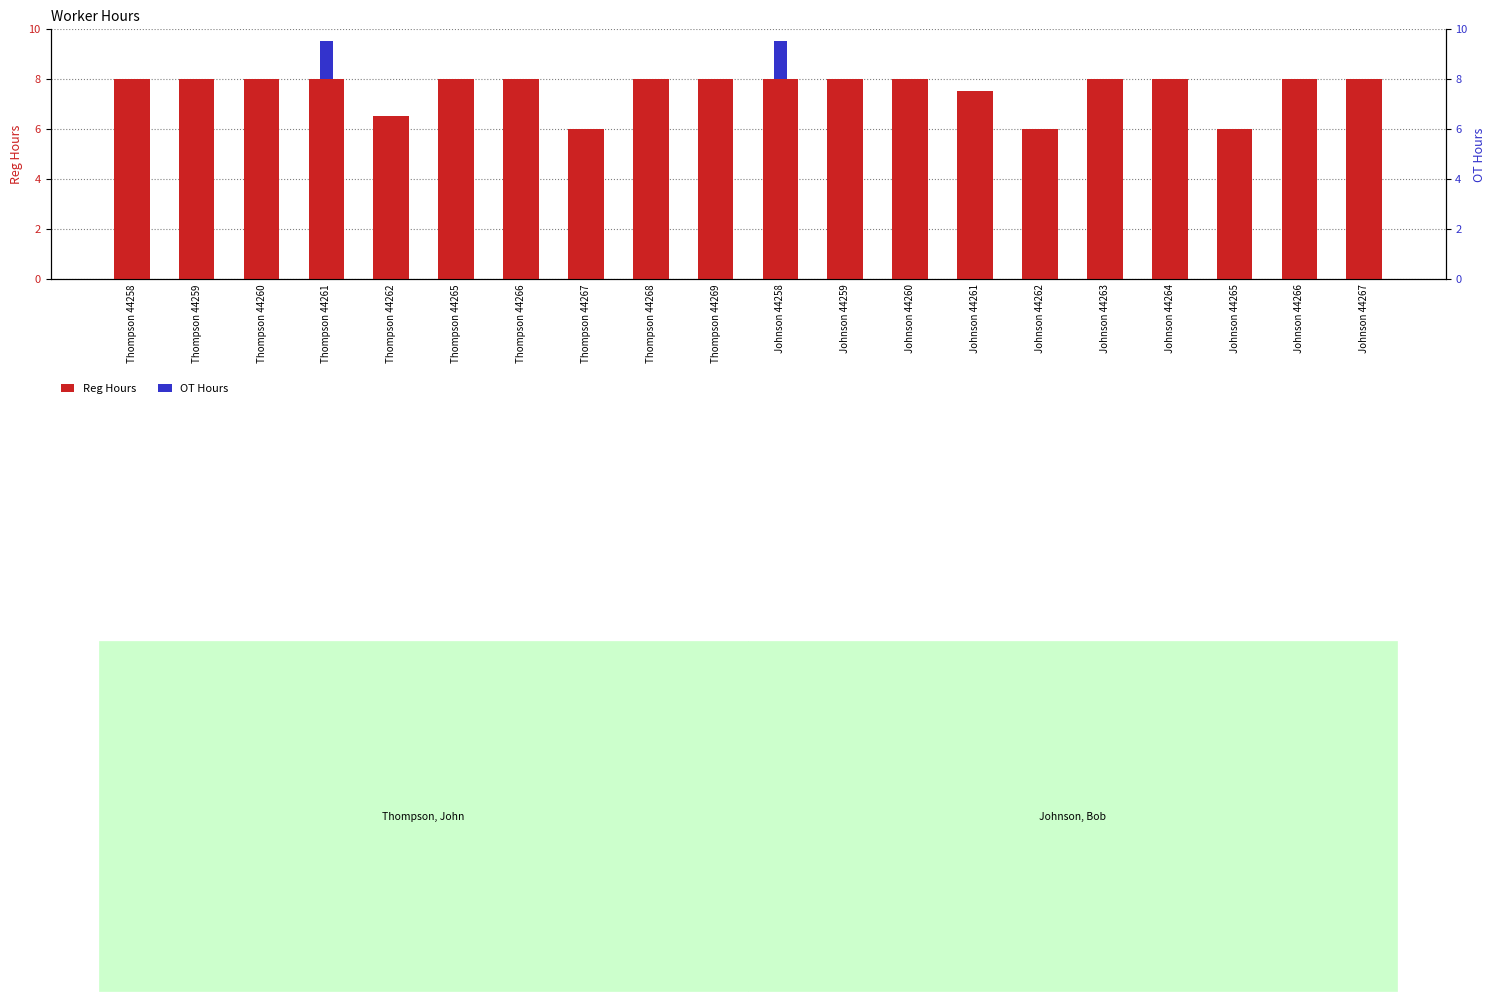

The value of OT Hours at Thompson 44268 is 0.0. True or false?

True